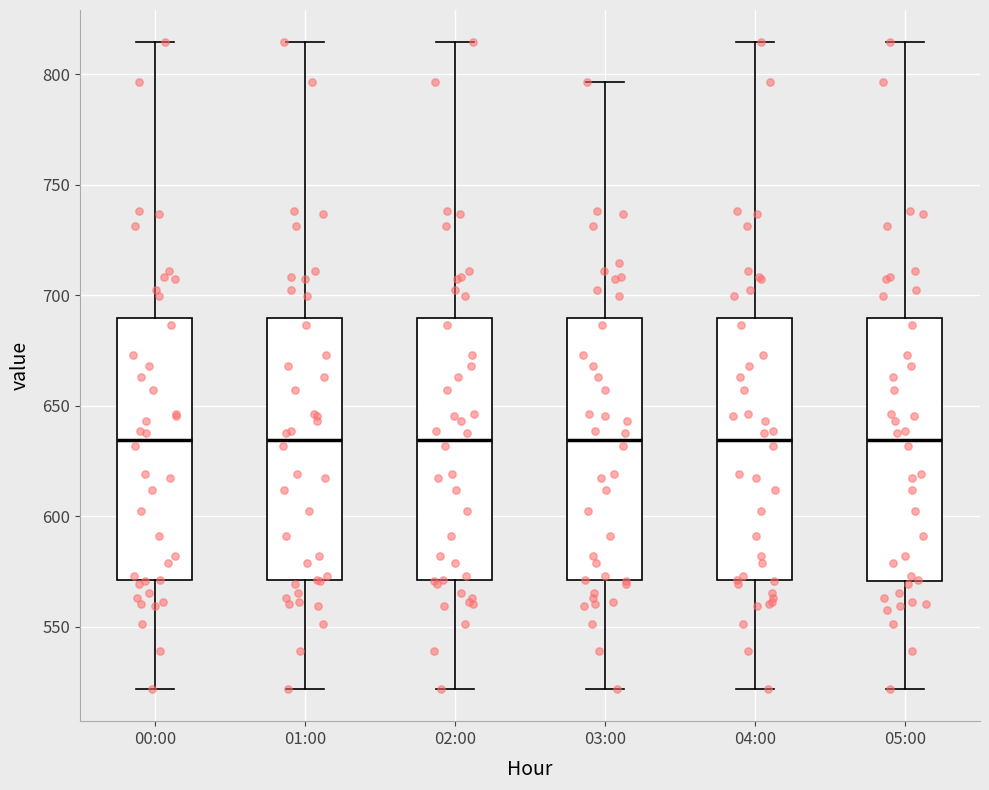

Reading left to right, transcribe this box plot: for each box, give where its median line is, the range the box spans, and where its two whiskers end, as read against the y-axis. The values are not printed on the chart, so give them approximately, as read against the axis.

00:00: median 635, box 570 to 690, whiskers 520 to 815
01:00: median 635, box 570 to 690, whiskers 520 to 815
02:00: median 635, box 570 to 690, whiskers 520 to 815
03:00: median 635, box 570 to 690, whiskers 520 to 795
04:00: median 635, box 570 to 690, whiskers 520 to 815
05:00: median 635, box 570 to 690, whiskers 520 to 815